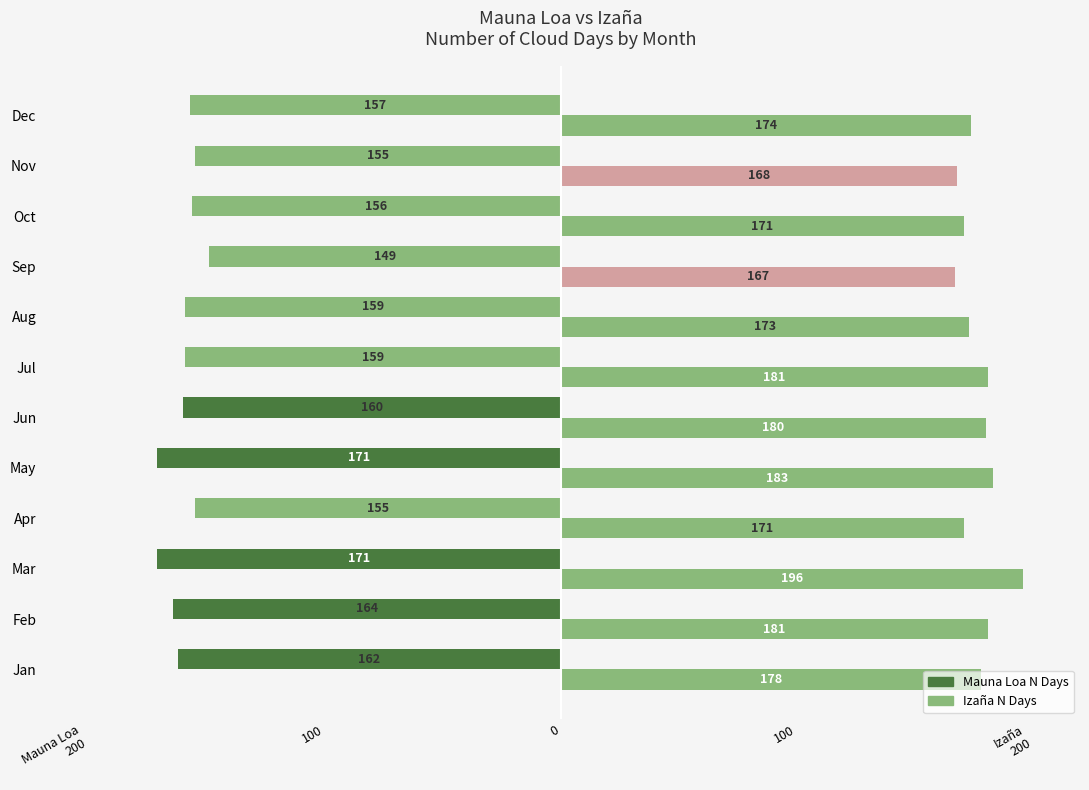

What is the maximum value shown in the chart?

196